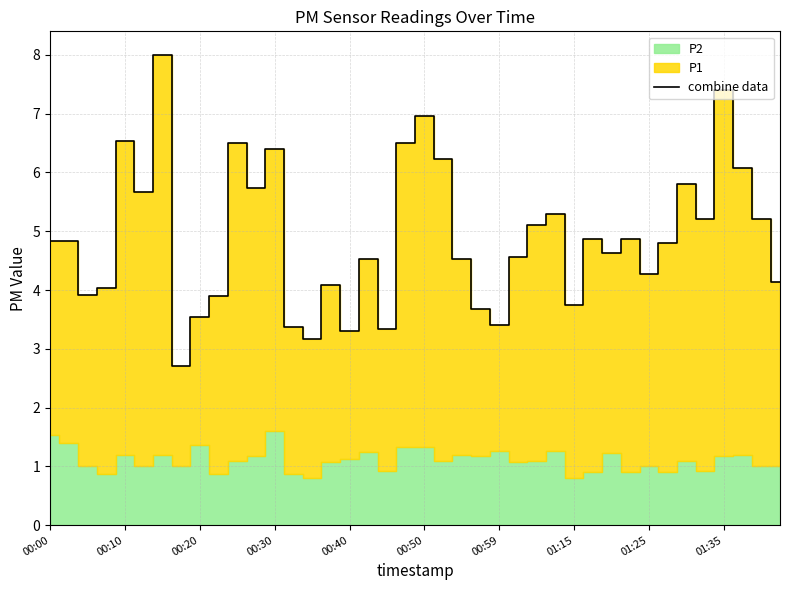

What is the highest value of the combine data series?

8.0